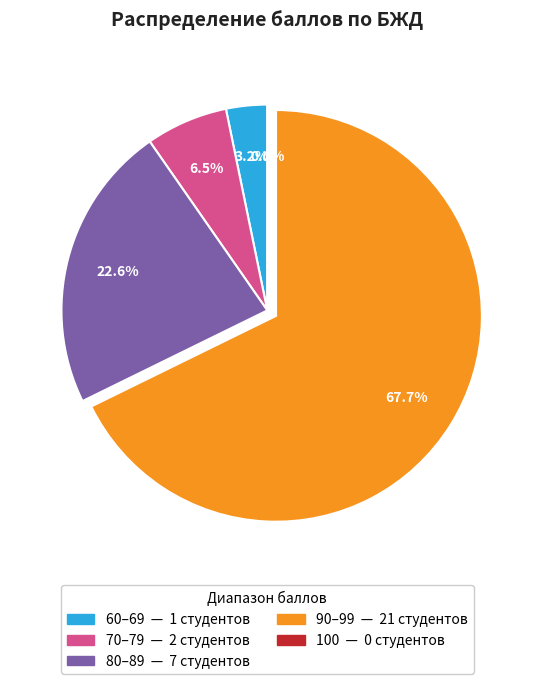

Is the sum of 230458 and 231342 greater than half?

No